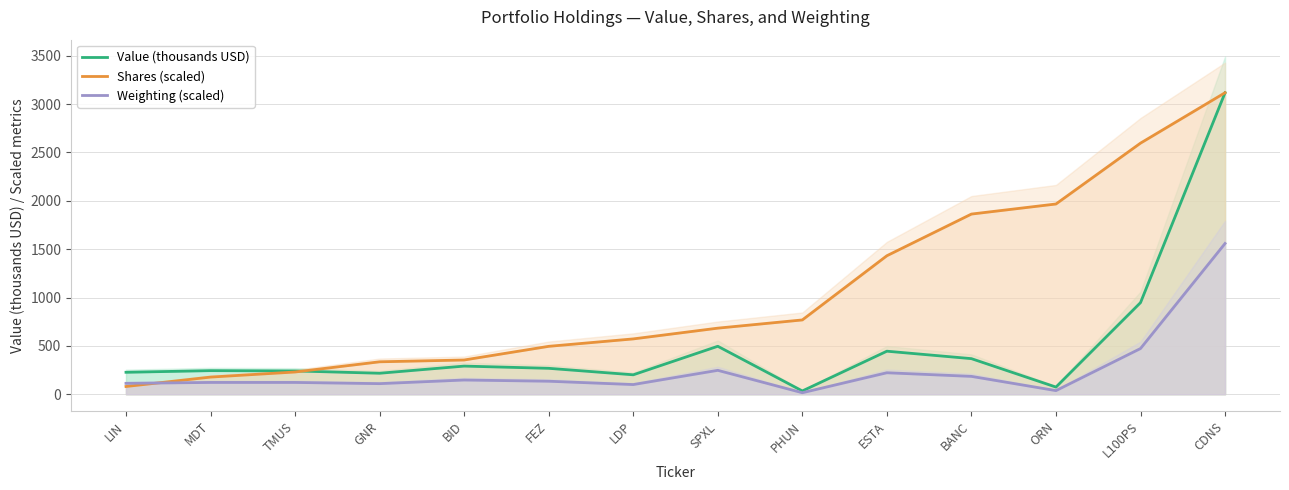

What is the minimum value shown in the chart?

15.6